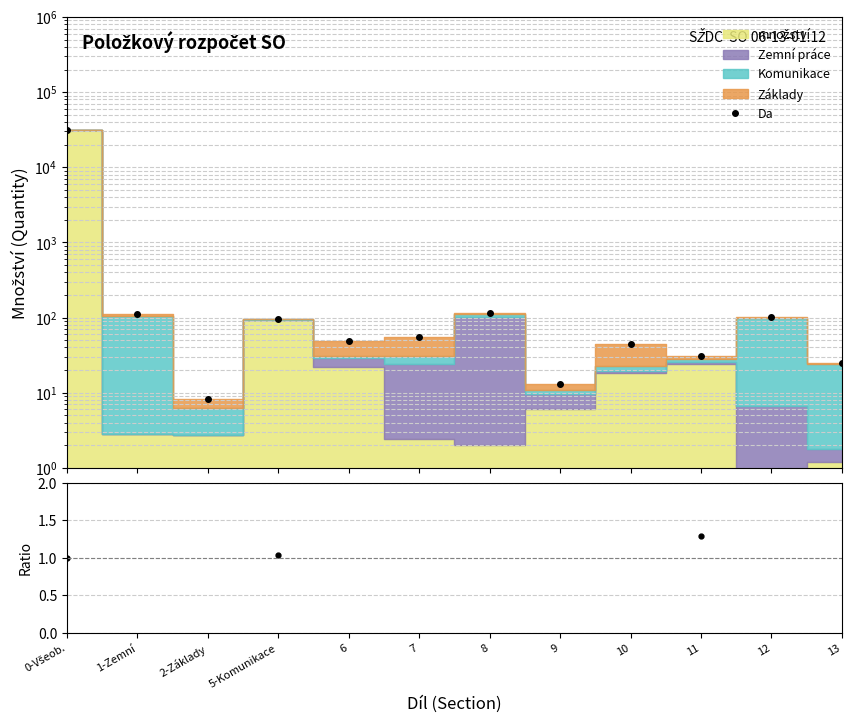

Does the chart display data point markers on the line(s)?

Yes